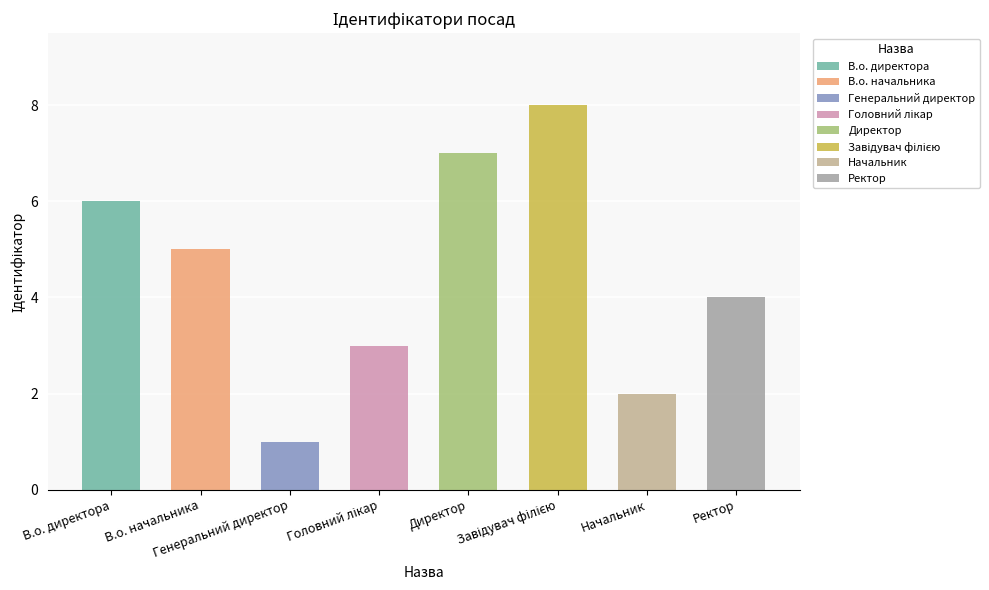

Is it true that the value at Головний лікар is 3?

True